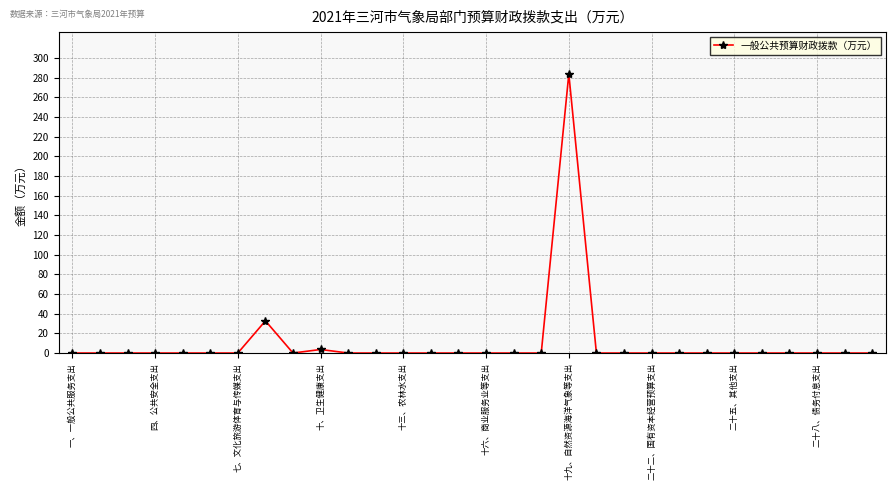

Reading right to left, what are all the values shown in this chart?

0.0	0.0	0.0	0.0	0.0	0.0	0.0	0.0	0.0	0.0	0.0	283.7	0.0	0.0	0.0	0.0	0.0	0.0	0.0	0.0	3.6	0.0	32.7	0.0	0.0	0.0	0.0	0.0	0.0	0.0